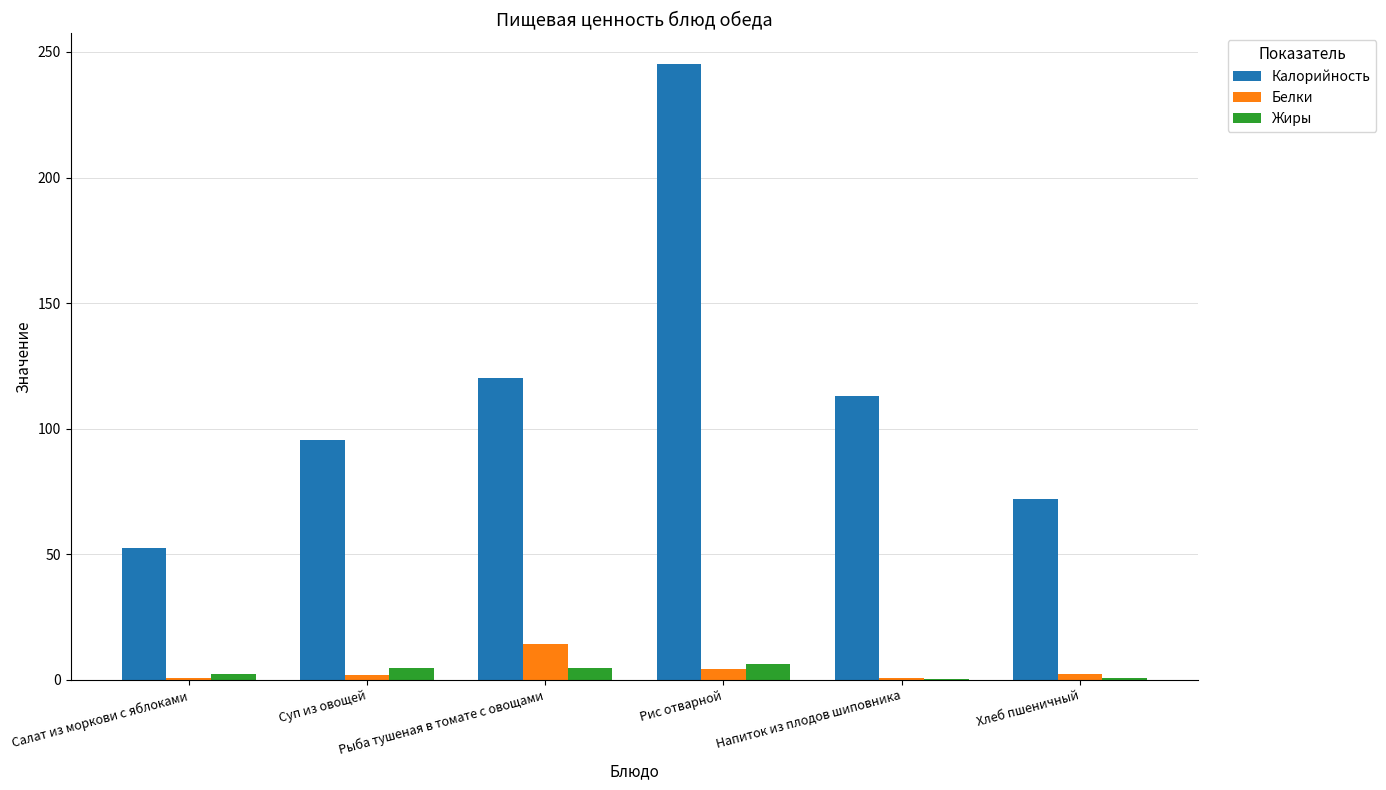

Where does the Калорийность series first go above 113?

Рыба тушеная в томате с овощами